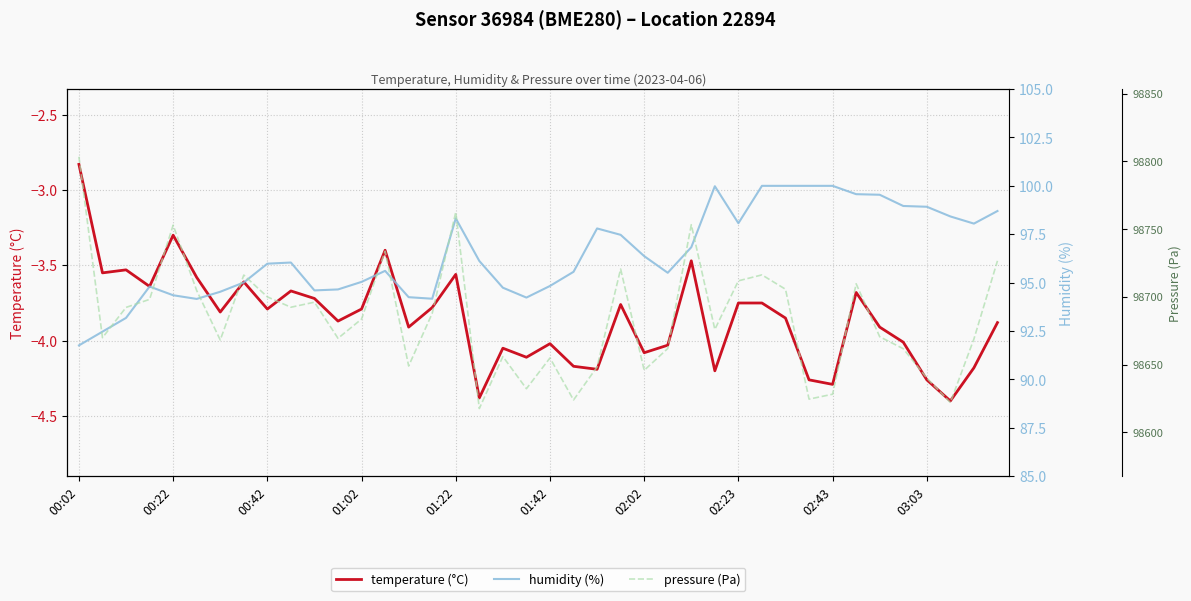

Where does the temperature (°C) series first go above -3?

00:02